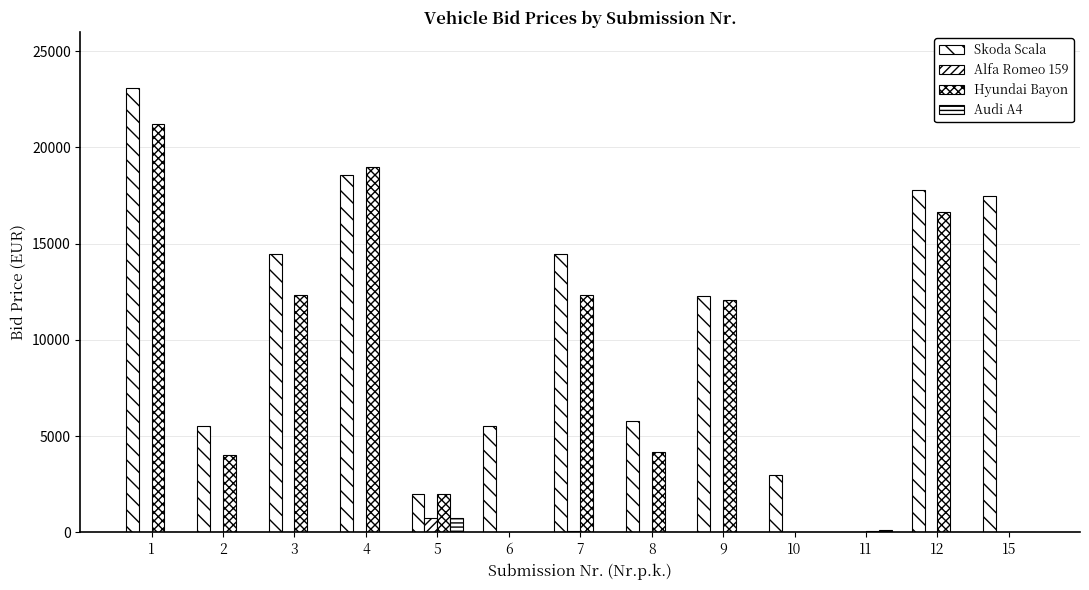

Reading right to left, list all the values displayed in this chart.

Skoda Scala: 15=17500.0	12=17777.8	11=0.0	10=3000.0	9=12300.0	8=5800.0	7=14453.3	6=5506.0	5=2000.0	4=18555.0	3=14449.0	2=5505.1	1=23068.8
Alfa Romeo 159: 15=0.0	12=0.0	11=1.5	10=0.0	9=0.0	8=0.0	7=50.3	6=0.0	5=750.3	4=0.0	3=0.0	2=0.0	1=0.0
Hyundai Bayon: 15=0.0	12=16666.7	11=50.0	10=0.0	9=12100.0	8=4200.0	7=12339.0	6=0.0	5=2000.0	4=19000.1	3=12339.0	2=4001.0	1=21202.9
Audi A4: 15=0.0	12=0.0	11=123.5	10=0.0	9=0.0	8=0.0	7=33.3	6=0.0	5=750.3	4=0.0	3=0.0	2=0.0	1=0.0